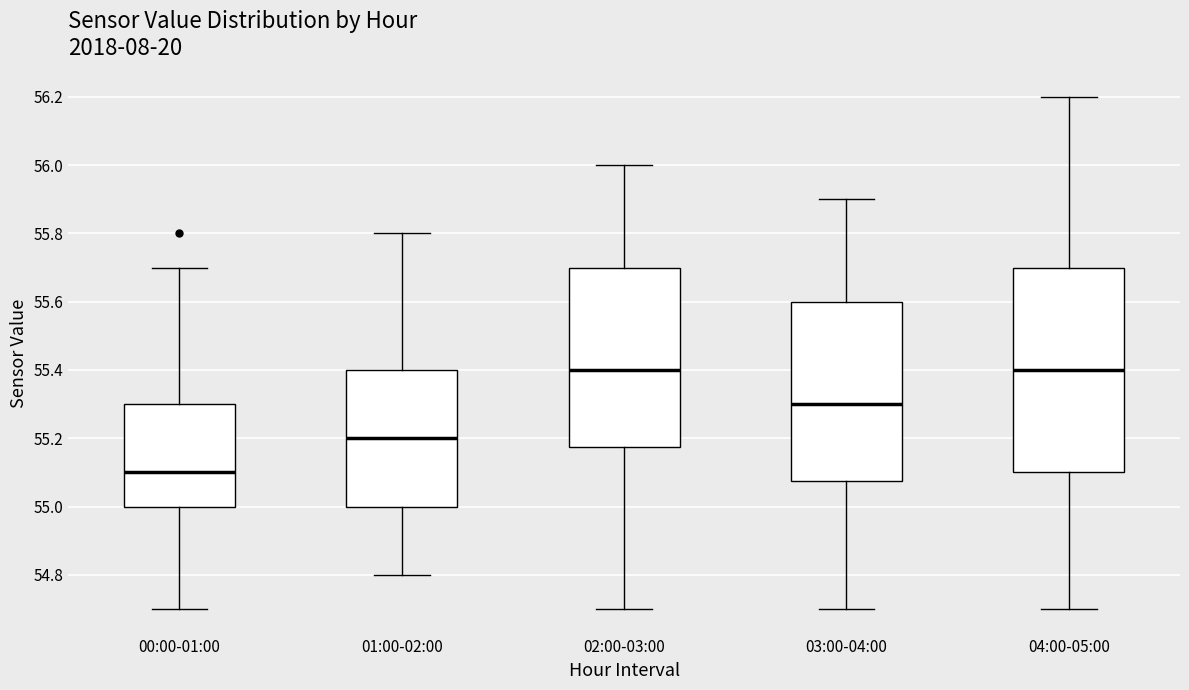

Where does the upper whisker of the box for 01:00-02:00 end on the y-axis? The values are not printed on the chart, so give them approximately, as read against the axis.

55.80